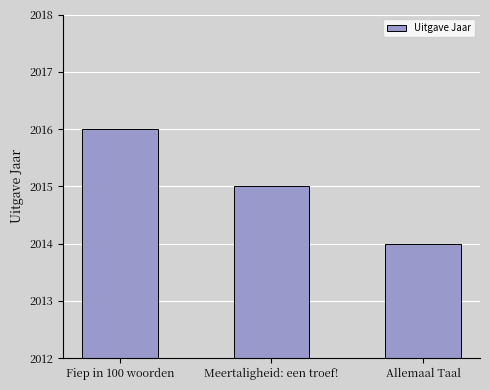

What is the change in value from Fiep in 100 woorden to Meertaligheid: een troef!?

-1